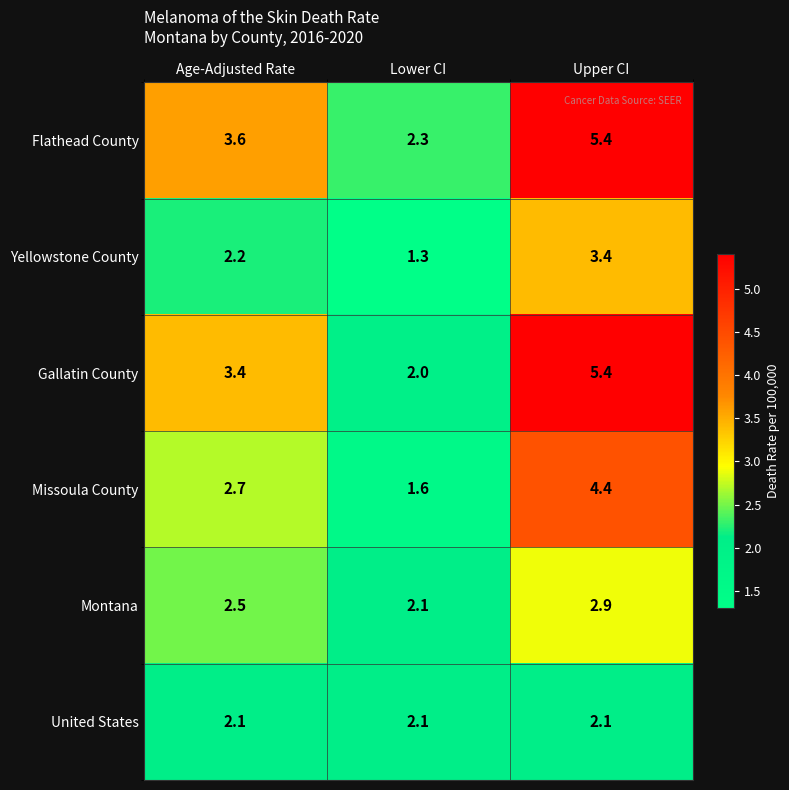

The Yellowstone County series shows 2.2 at Upper CI. True or false?

False